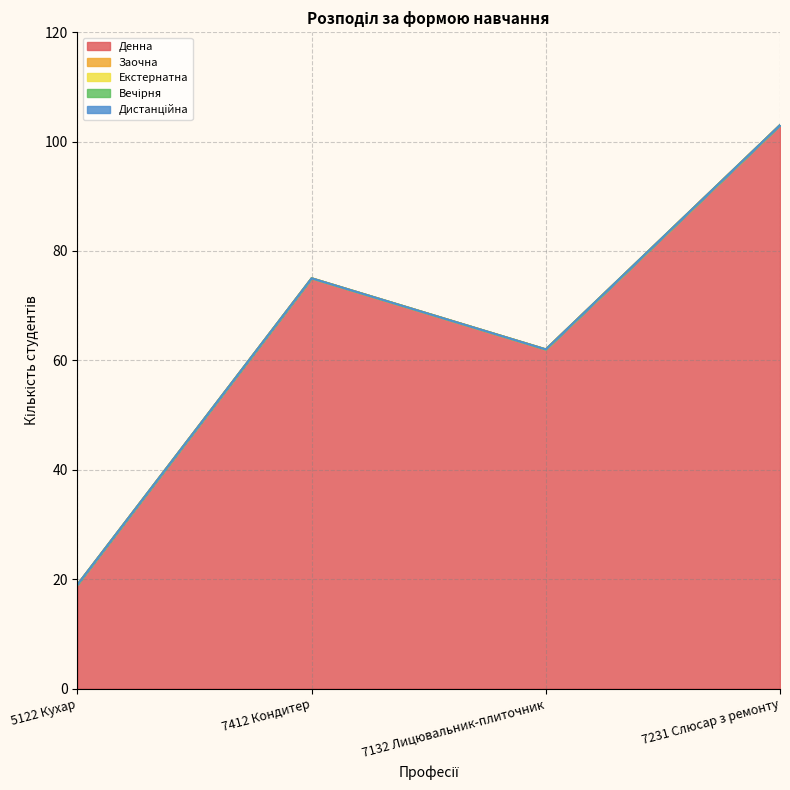

How many lines are shown in the chart?

5